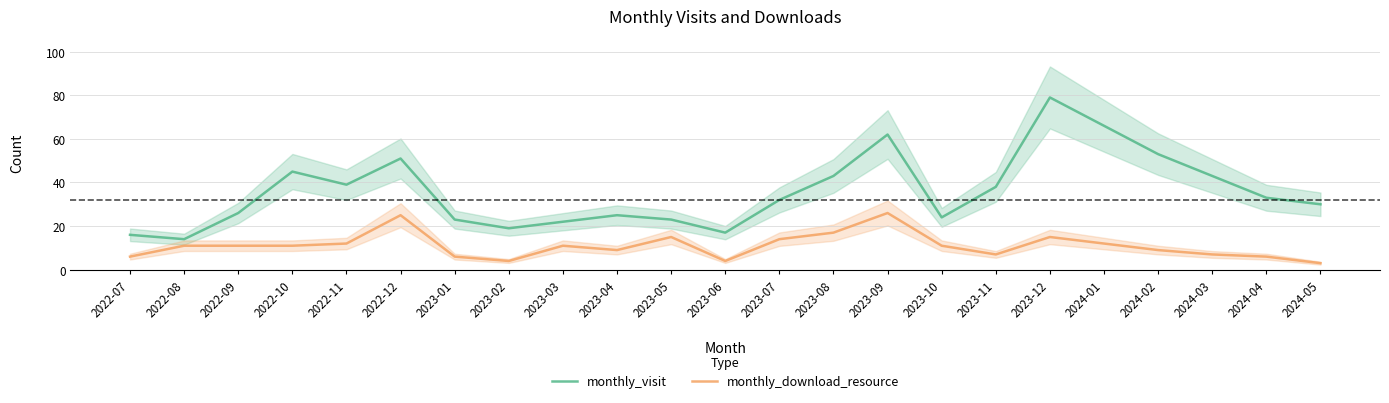

How many data points does each series have?

23